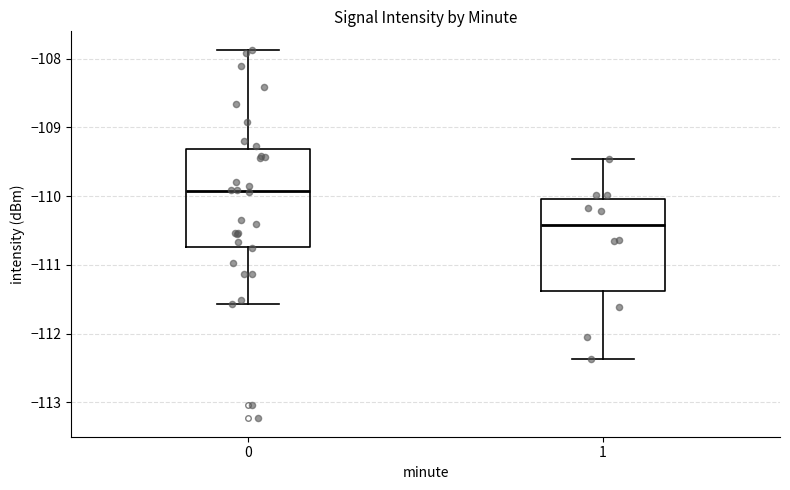

Where is the upper edge of the box at x = 0 on the y-axis? The values are not printed on the chart, so give them approximately, as read against the axis.

-109.3